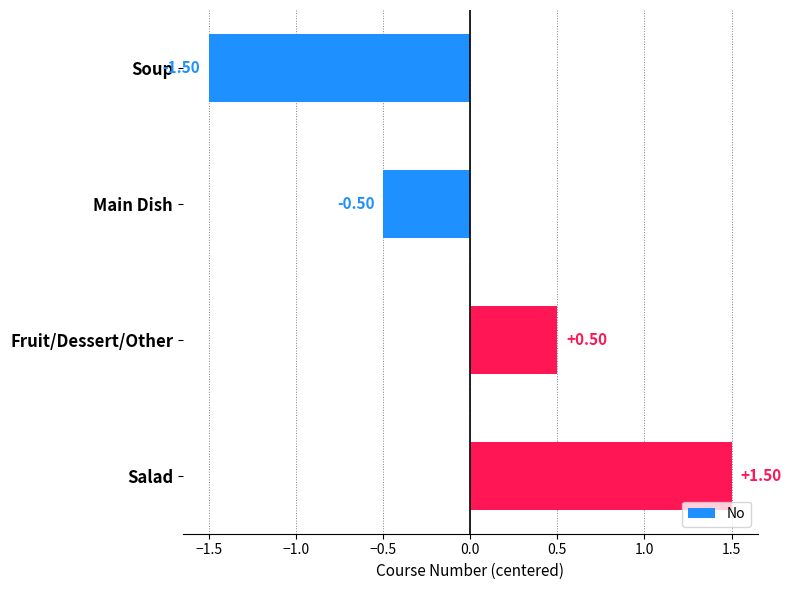

Where is the data nearest to the value 0?

Main Dish